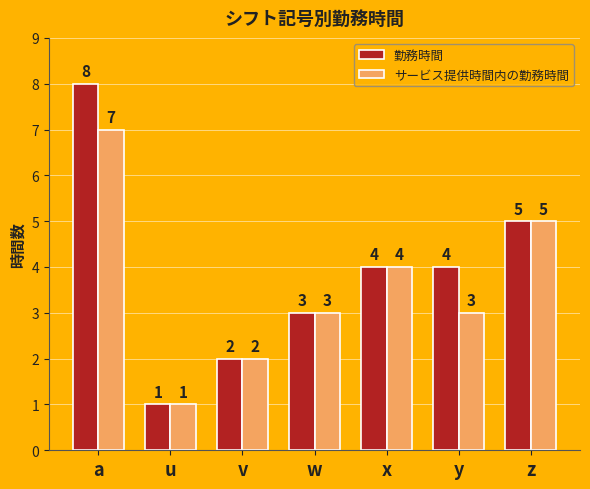

Reading left to right, transcribe all the data shown in this chart.

勤務時間: 8	1	2	3	4	4	5
サービス提供時間内の勤務時間: 7	1	2	3	4	3	5